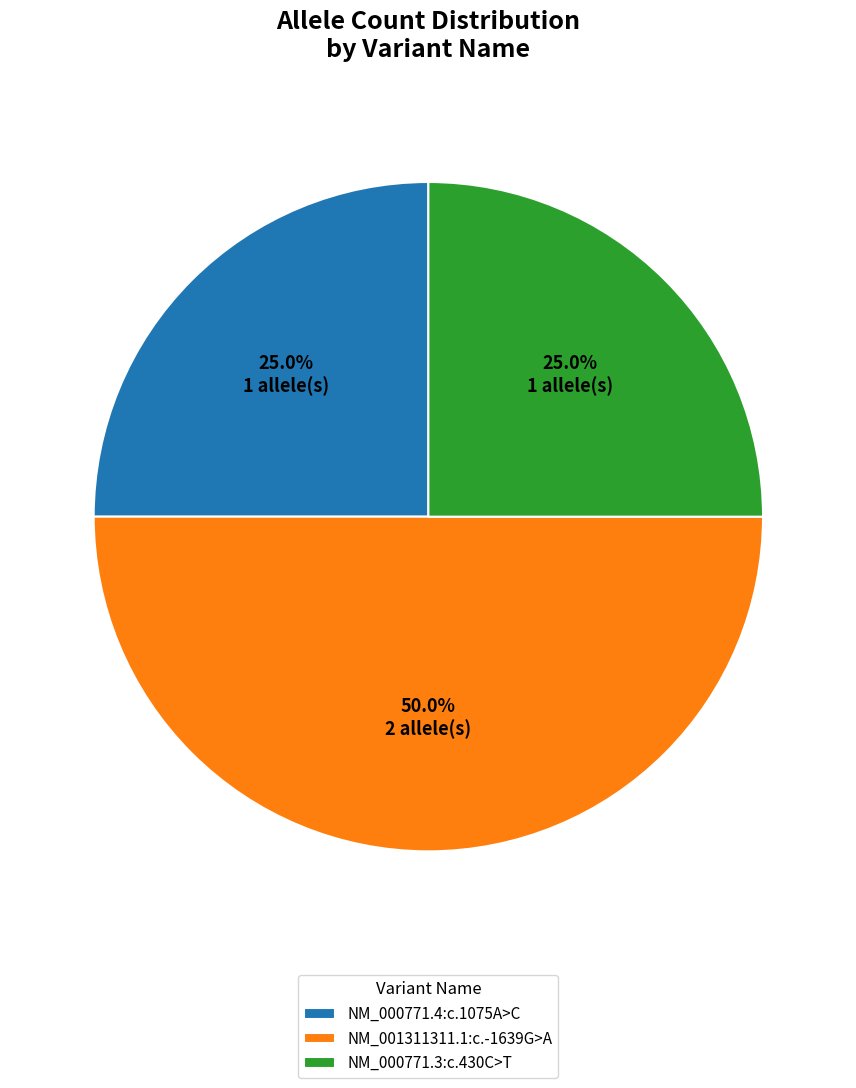

Approximately how many times larger is the value at NM_000771.3:c.430C>T compared to NM_001311311.1:c.-1639G>A?

0.5